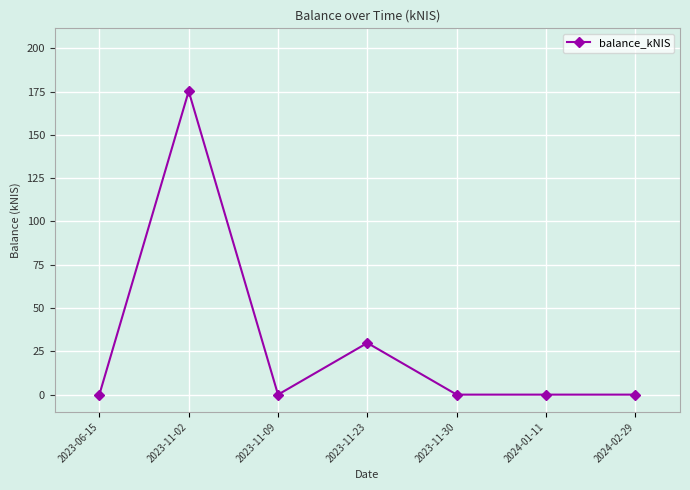

Reading left to right, what are all the values shown in this chart?

2023-06-15=0.0	2023-11-02=175.2	2023-11-09=0.0	2023-11-23=29.8	2023-11-30=0.0	2024-01-11=0.0	2024-02-29=0.0